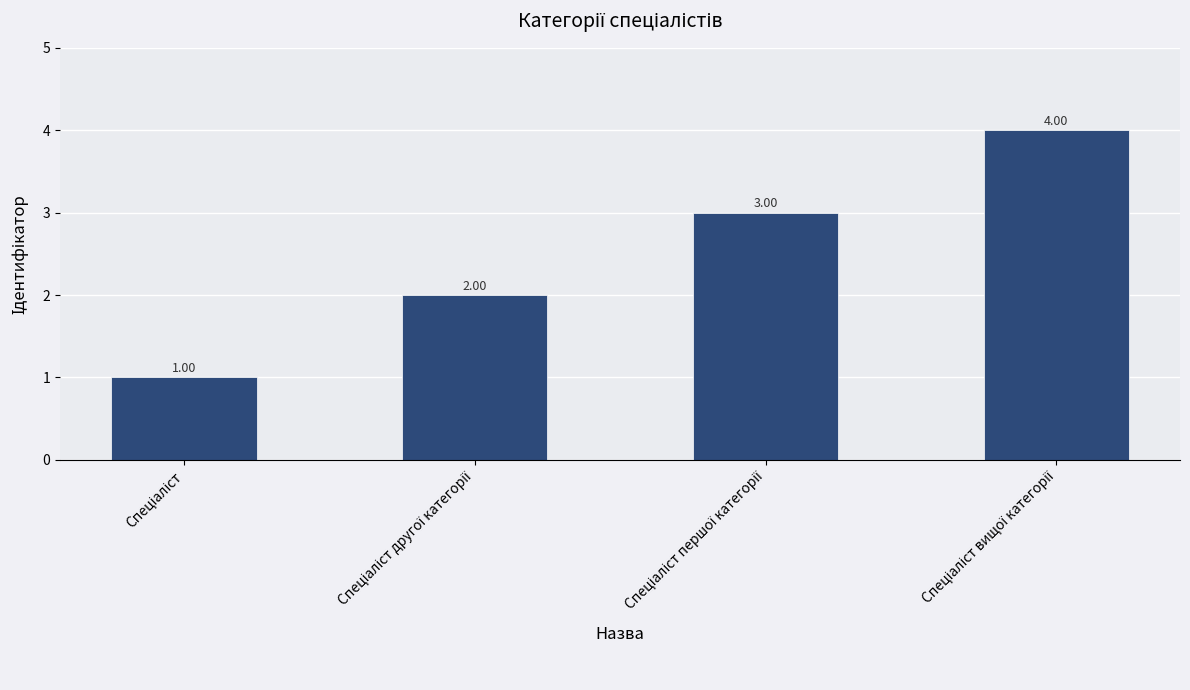

What is the sum of all values?

10